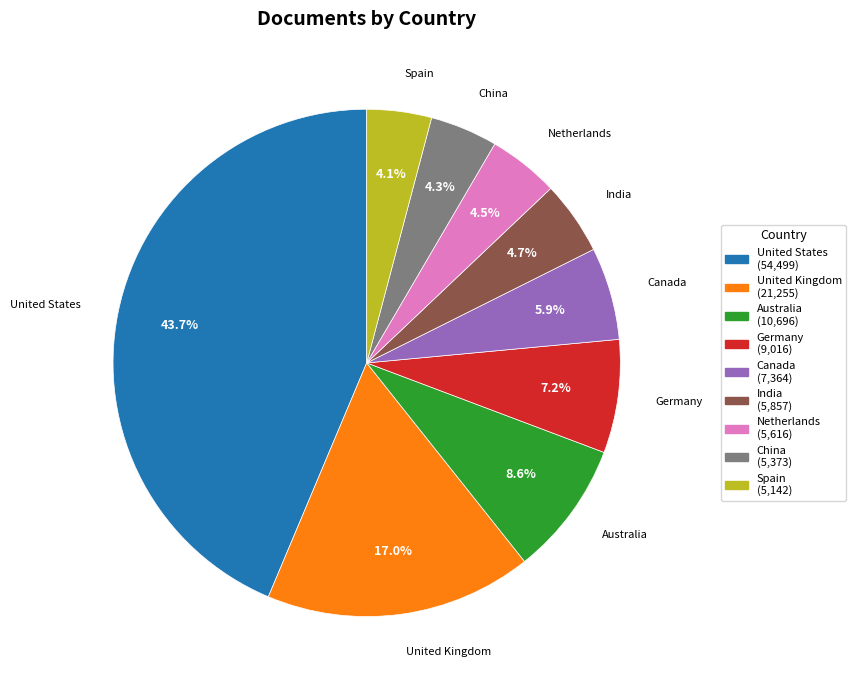

To the nearest percent, what portion does Canada represent?

6%